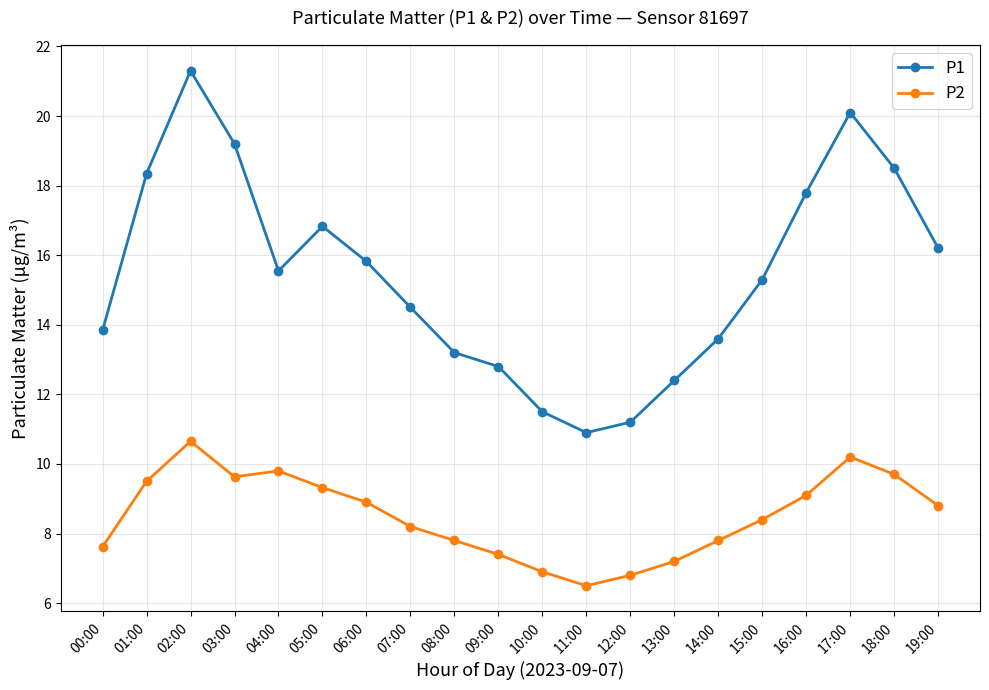

Reading left to right, what are all the values shown in this chart?

P1: 00:00=13.8	01:00=18.3	02:00=21.3	03:00=19.2	04:00=15.6	05:00=16.8	06:00=15.8	07:00=14.5	08:00=13.2	09:00=12.8	10:00=11.5	11:00=10.9	12:00=11.2	13:00=12.4	14:00=13.6	15:00=15.3	16:00=17.8	17:00=20.1	18:00=18.5	19:00=16.2
P2: 00:00=7.6	01:00=9.5	02:00=10.7	03:00=9.6	04:00=9.8	05:00=9.3	06:00=8.9	07:00=8.2	08:00=7.8	09:00=7.4	10:00=6.9	11:00=6.5	12:00=6.8	13:00=7.2	14:00=7.8	15:00=8.4	16:00=9.1	17:00=10.2	18:00=9.7	19:00=8.8